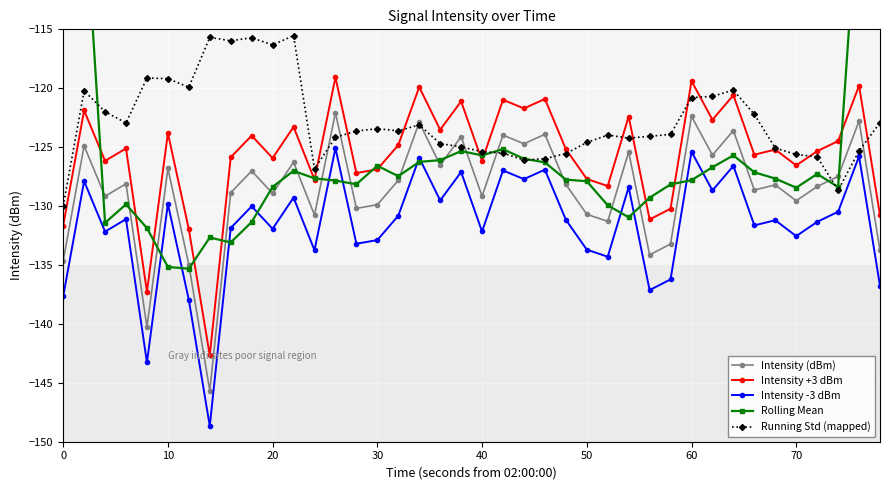

Reading left to right, list all the values displayed in this chart.

Intensity (dBm): -134.7	-124.9	-129.2	-128.1	-140.3	-126.8	-135.0	-145.7	-128.9	-127.0	-128.9	-126.3	-130.8	-122.1	-130.2	-129.9	-127.8	-122.9	-126.5	-124.1	-129.2	-124.0	-124.7	-123.9	-128.2	-130.7	-131.3	-125.4	-134.1	-133.2	-122.4	-125.7	-123.6	-128.6	-128.2	-129.6	-128.3	-127.5	-122.8	-133.8
Intensity +3 dBm: -131.7	-121.9	-126.2	-125.1	-137.3	-123.8	-132.0	-142.7	-125.9	-124.0	-125.9	-123.3	-127.8	-119.1	-127.2	-126.9	-124.8	-119.9	-123.5	-121.1	-126.2	-121.0	-121.7	-120.9	-125.2	-127.7	-128.3	-122.4	-131.1	-130.2	-119.4	-122.7	-120.6	-125.6	-125.2	-126.6	-125.3	-124.5	-119.8	-130.8
Intensity -3 dBm: -137.7	-127.9	-132.2	-131.1	-143.3	-129.8	-138.0	-148.7	-131.9	-130.0	-131.9	-129.3	-133.8	-125.1	-133.2	-132.9	-130.8	-125.9	-129.5	-127.1	-132.2	-127.0	-127.7	-126.9	-131.2	-133.7	-134.3	-128.4	-137.1	-136.2	-125.4	-128.7	-126.6	-131.6	-131.2	-132.6	-131.3	-130.5	-125.8	-136.8
Rolling Mean: -77.7	-103.4	-131.4	-129.8	-131.9	-135.2	-135.3	-132.7	-133.1	-131.4	-128.4	-127.0	-127.6	-127.8	-128.1	-126.6	-127.5	-126.2	-126.1	-125.3	-125.7	-125.2	-126.0	-126.3	-127.8	-127.9	-129.9	-131.0	-129.3	-128.2	-127.8	-126.7	-125.7	-127.1	-127.7	-128.4	-127.3	-128.4	-102.5	-76.8
Running Std (mapped): -130.0	-120.2	-122.0	-122.9	-119.1	-119.2	-119.9	-115.7	-116.0	-115.7	-116.3	-115.5	-126.8	-124.2	-123.6	-123.4	-123.6	-123.1	-124.7	-125.0	-125.4	-125.5	-126.1	-126.0	-125.6	-124.6	-124.0	-124.2	-124.1	-123.9	-120.8	-120.7	-120.2	-122.2	-125.1	-125.6	-125.8	-128.7	-125.3	-122.9